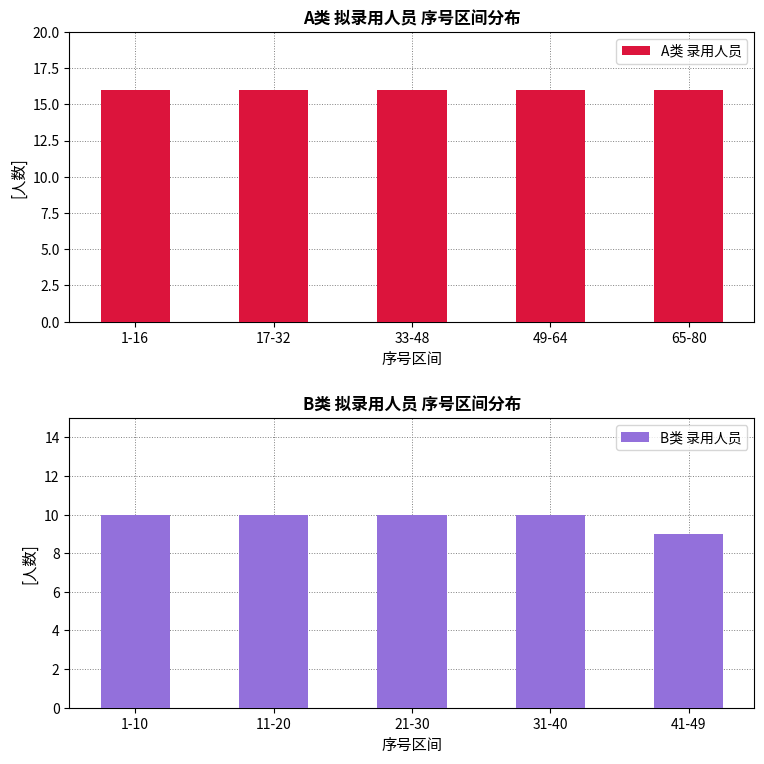

True or false: B类 录用人员 has a value of 10 at 1-10.

True